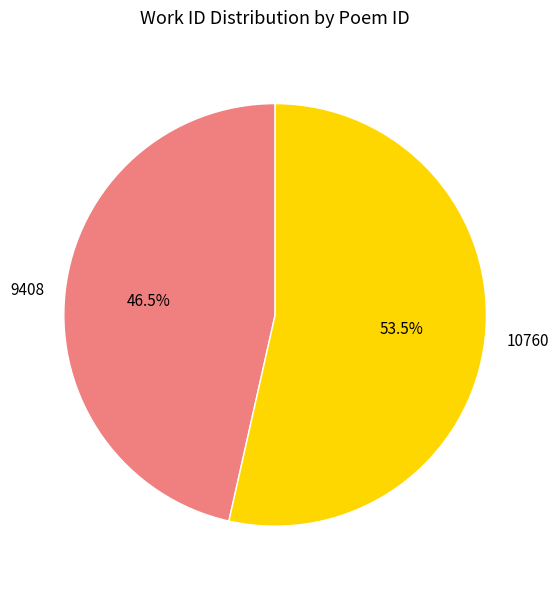

Is the sum of 10760 and 9408 greater than half?

Yes